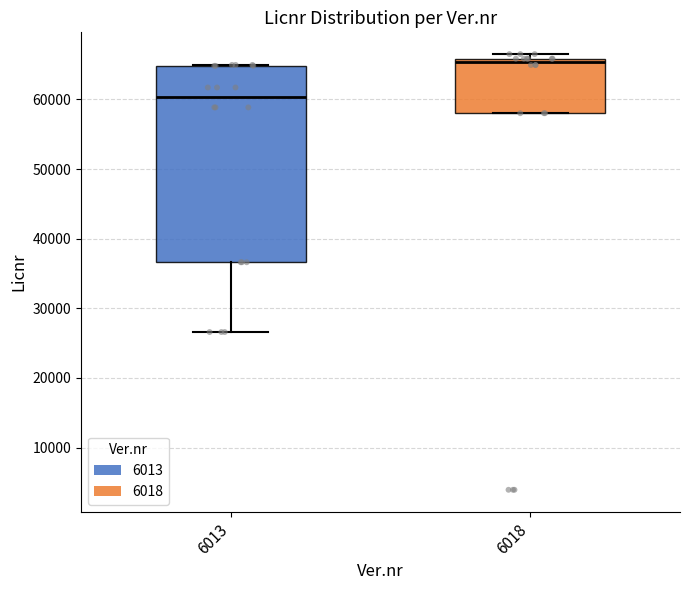

Comparing the boxes themselves (not the whiskers), which one is the tallest?

6013